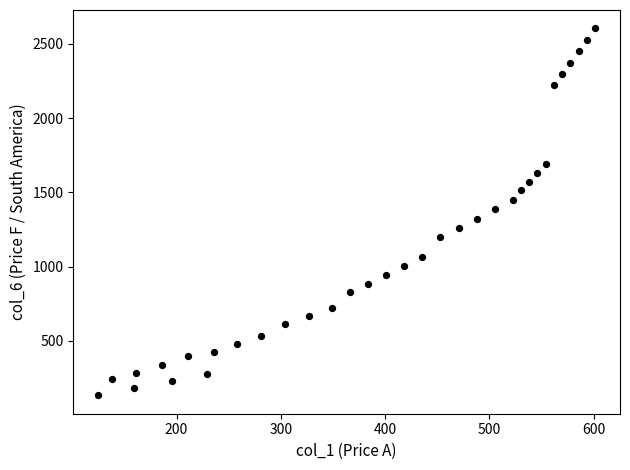

What is the range of Y values (max minus min)?

2472.0